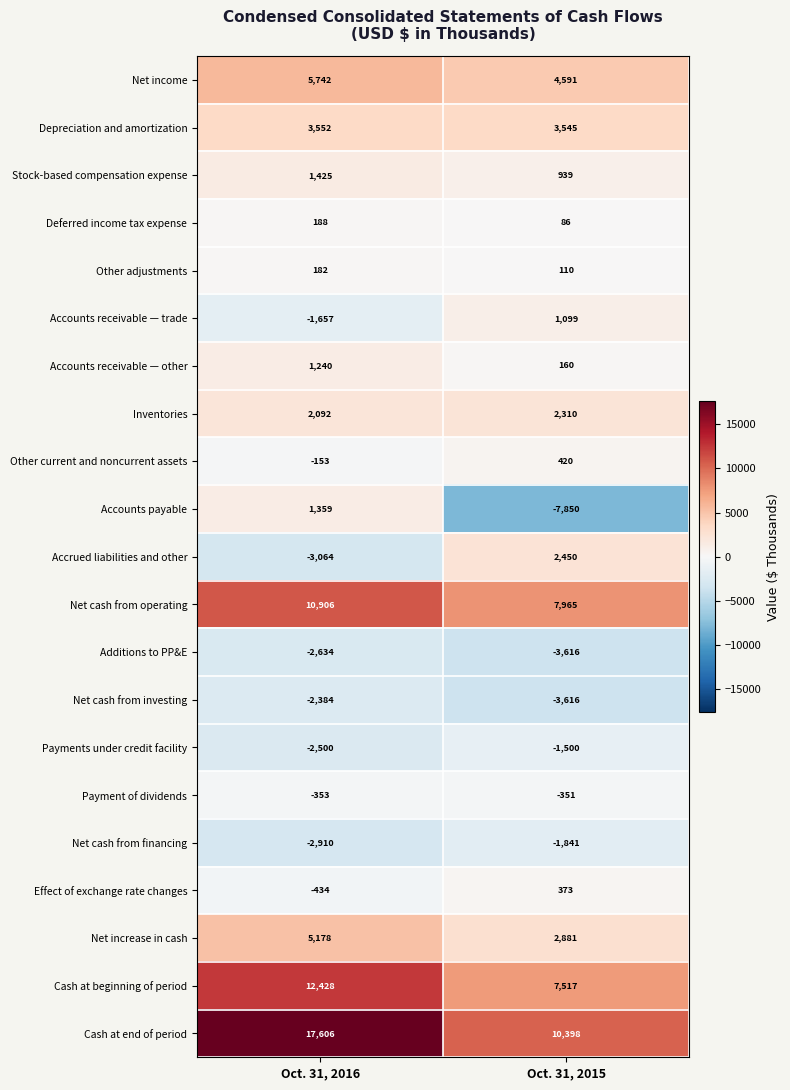

Rank the series by their maximum value, from lowest to highest.

Additions to PP&E, Net cash from investing, Net cash from financing, Payments under credit facility, Payment of dividends, Other adjustments, Deferred income tax expense, Effect of exchange rate changes, Other current and noncurrent assets, Accounts receivable — trade, Accounts receivable — other, Accounts payable, Stock-based compensation expense, Inventories, Accrued liabilities and other, Depreciation and amortization, Net increase in cash, Net income, Net cash from operating, Cash at beginning of period, Cash at end of period